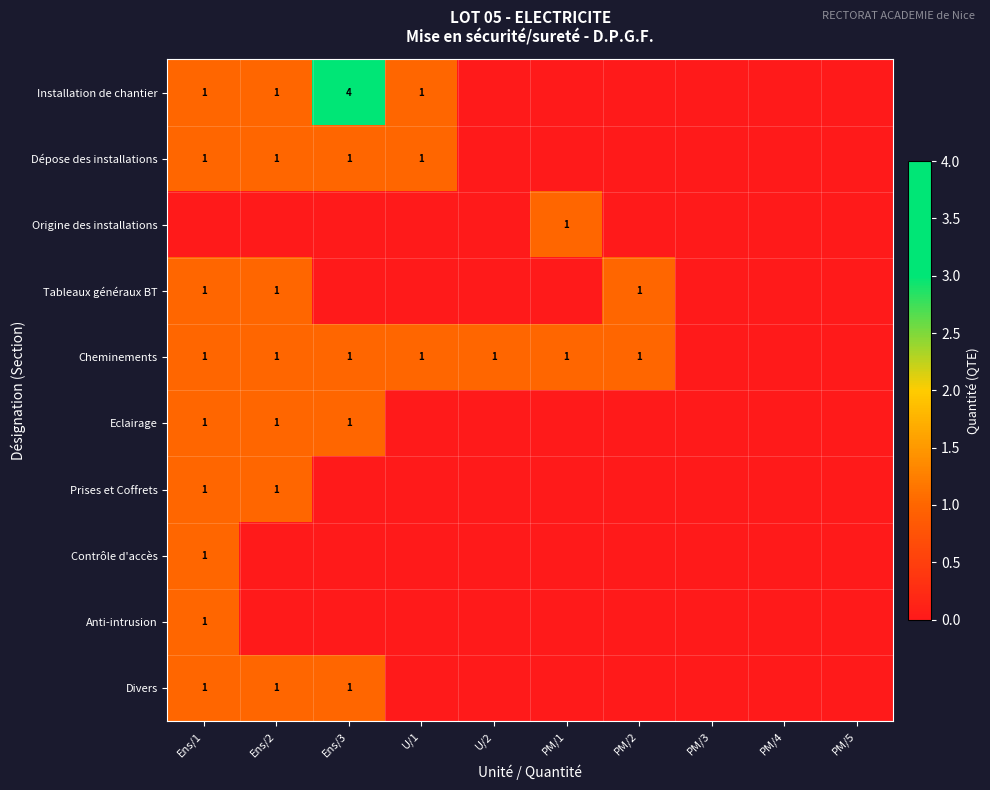

The value of Anti-intrusion at Ens/1 is 1. True or false?

True